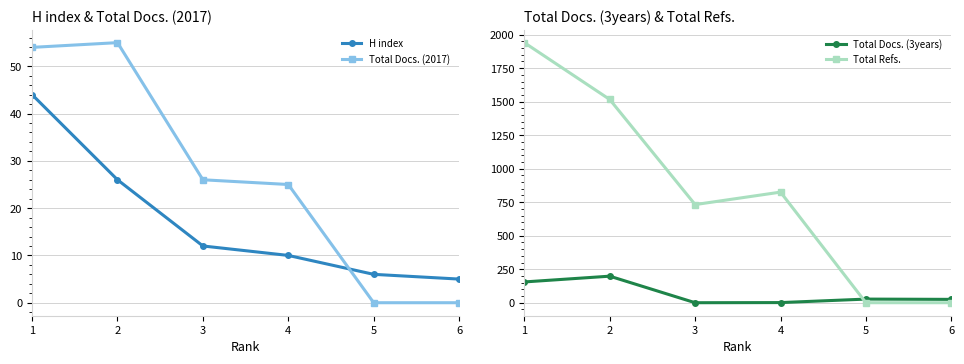

After their last crossing, which series has the higher values: Total Docs. (3years) or H index?

Total Docs. (3years)